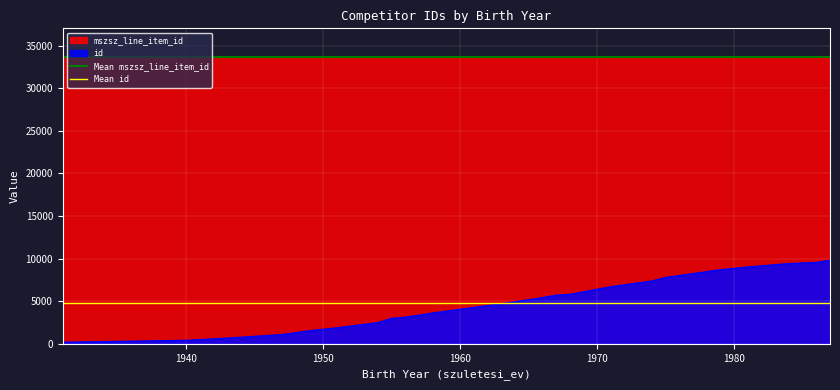

What is the average value of the Mean mszsz_line_item_id series?

33658.6